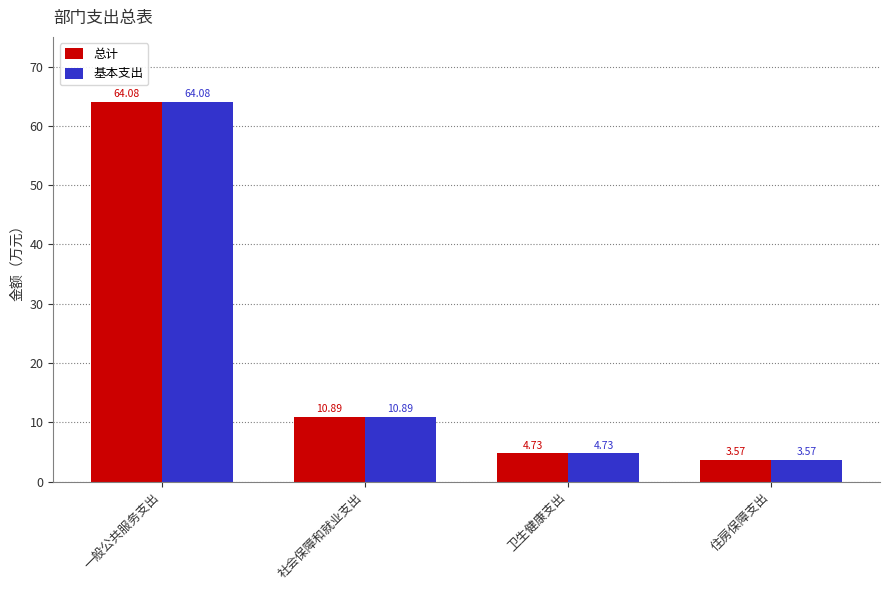

Rank the categories by 基本支出 value from highest to lowest.

一般公共服务支出, 社会保障和就业支出, 卫生健康支出, 住房保障支出